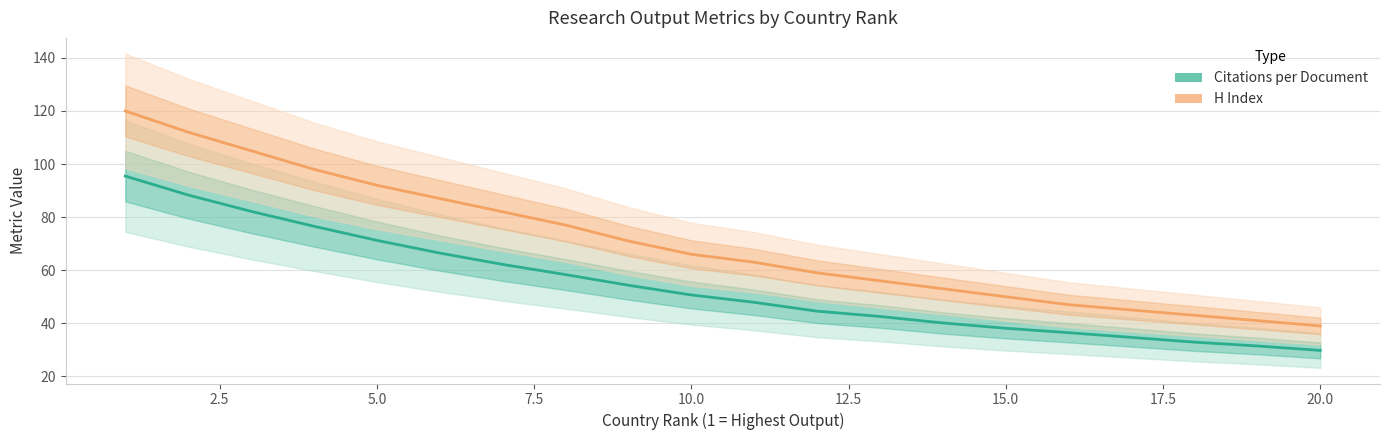

What is the value of the Citations per Document point at the 10th from the left?

50.7